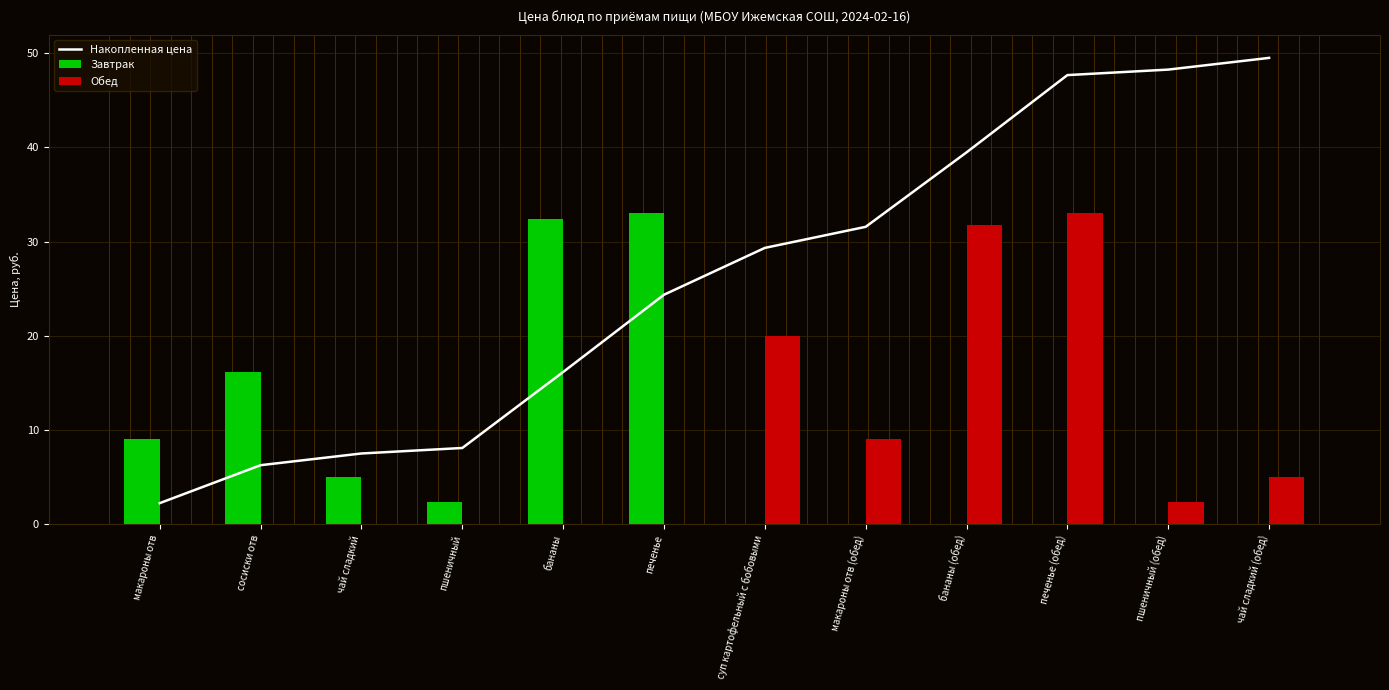

Which series has the widest spread of values?

Накопленная цена